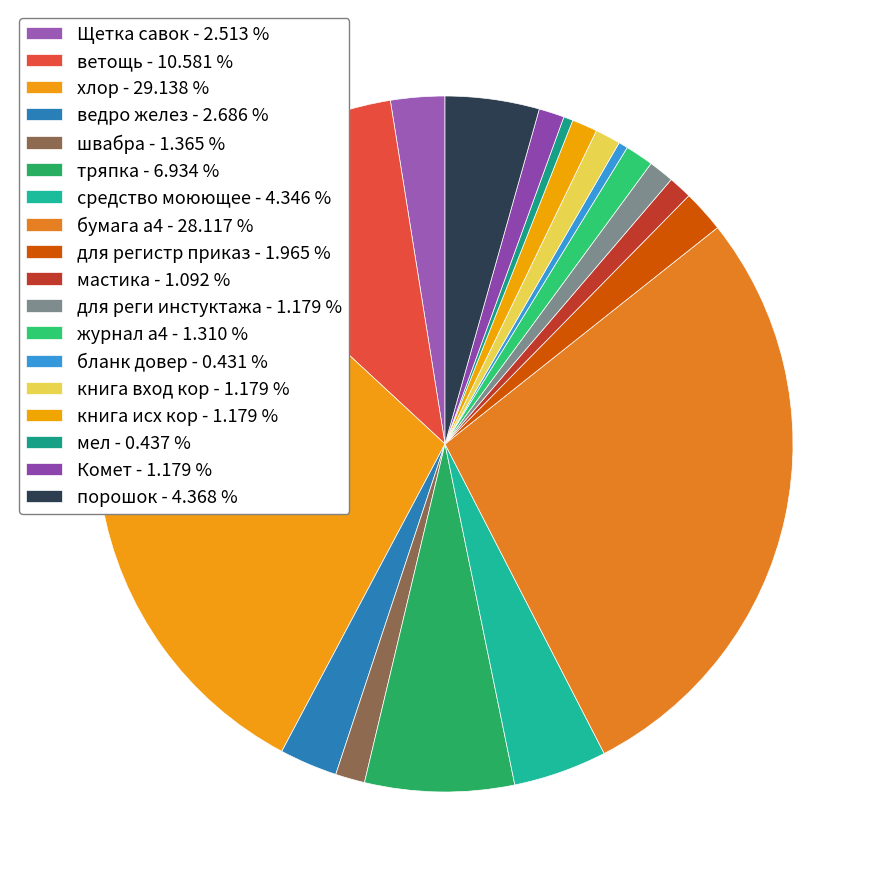

Is there a majority slice in this chart?

No